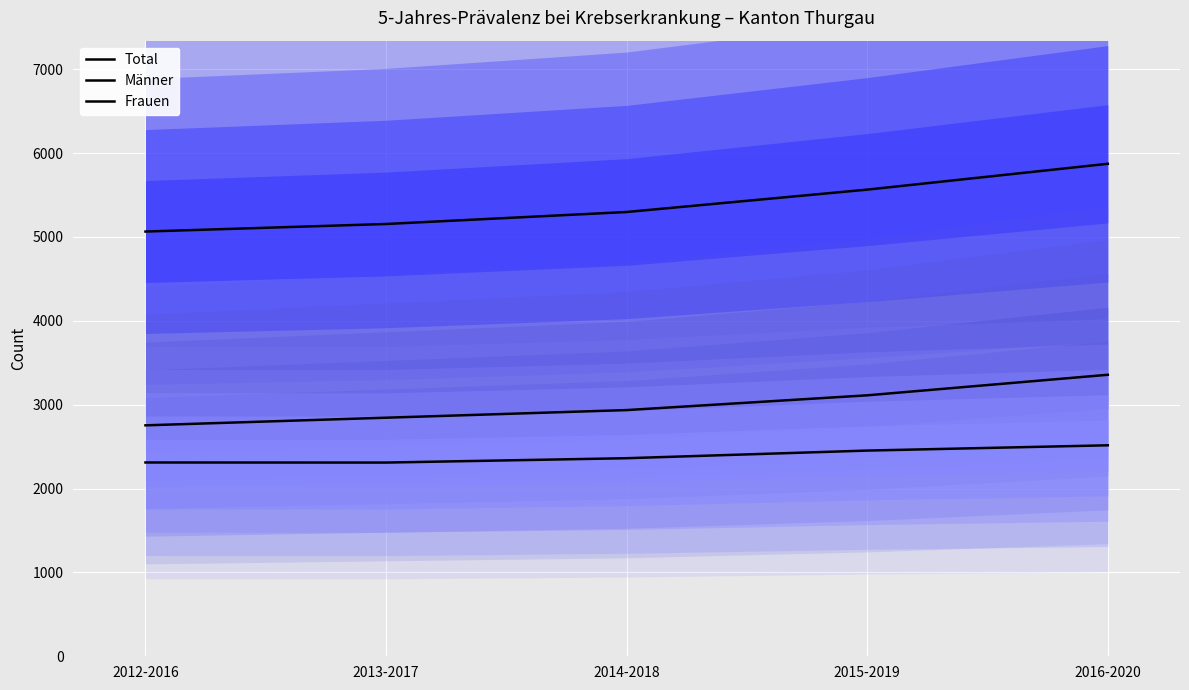

At which category is the sum across all series the highest?

2016-2020